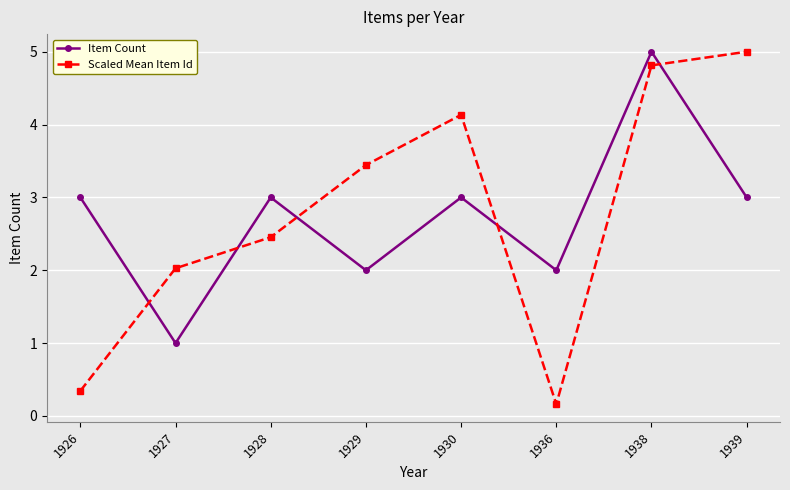

At which label does Scaled Mean Item Id first exceed 3?

1929